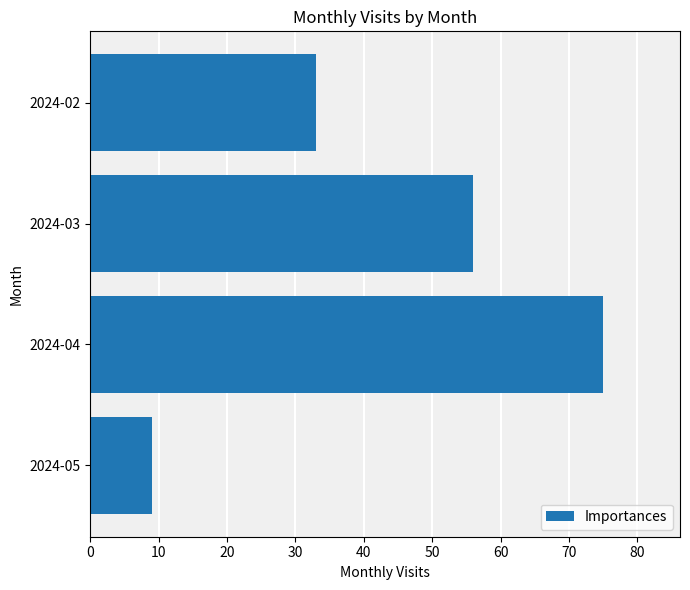

Rank the categories by value from lowest to highest.

2024-05, 2024-02, 2024-03, 2024-04